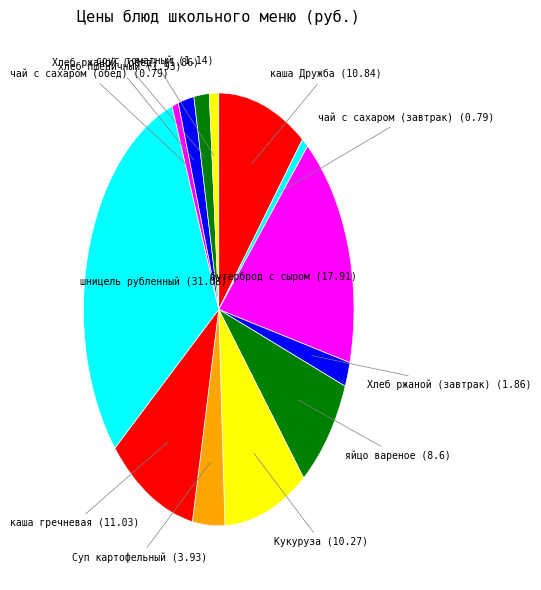

Count the number of slices in the pie.

13